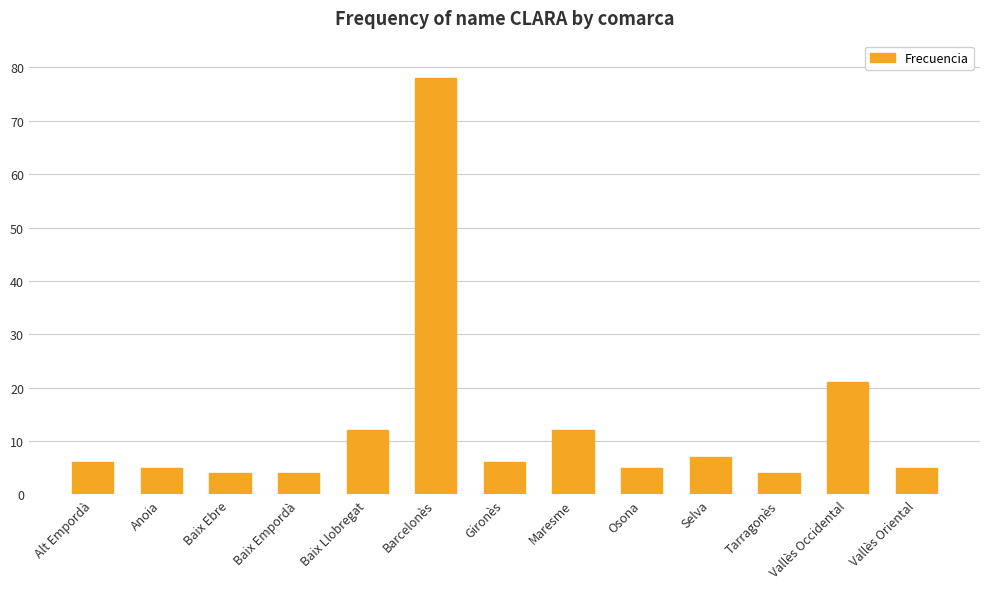

Read the value at Baix Ebre, to the nearest 5.

5